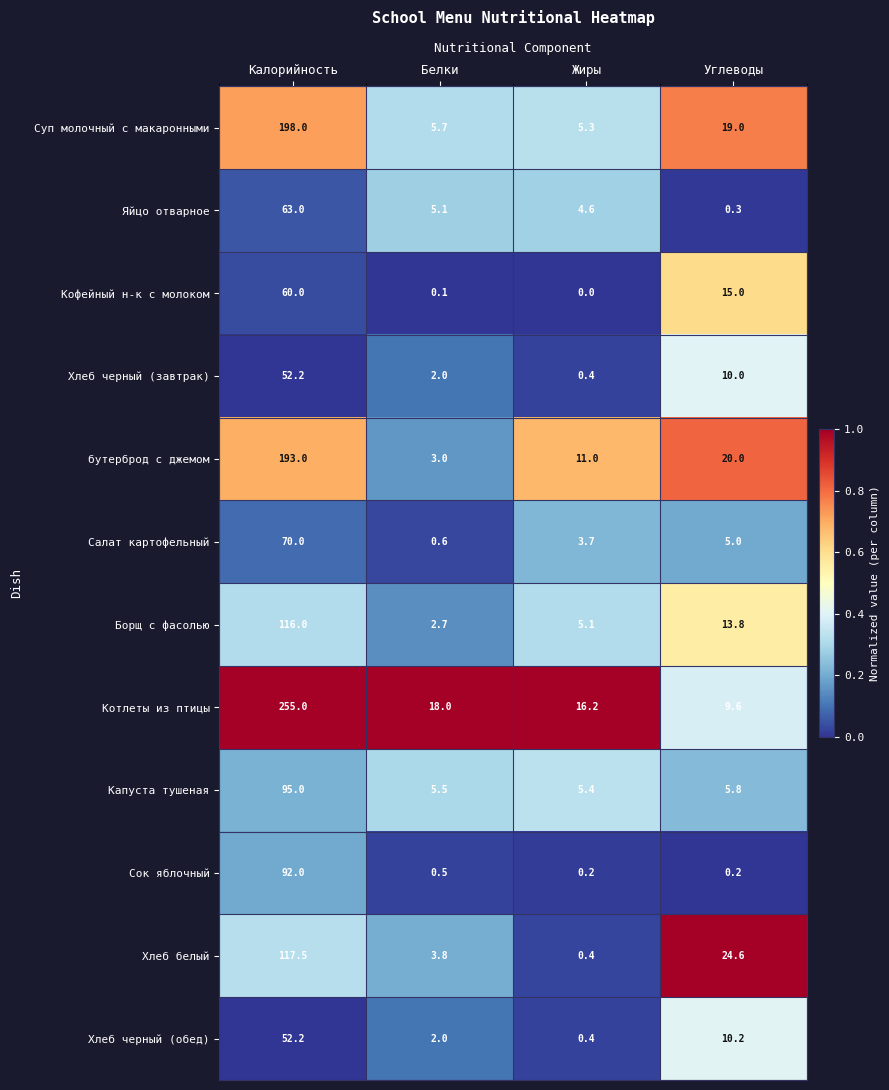

What is the total value across all series at Углеводы?

133.5